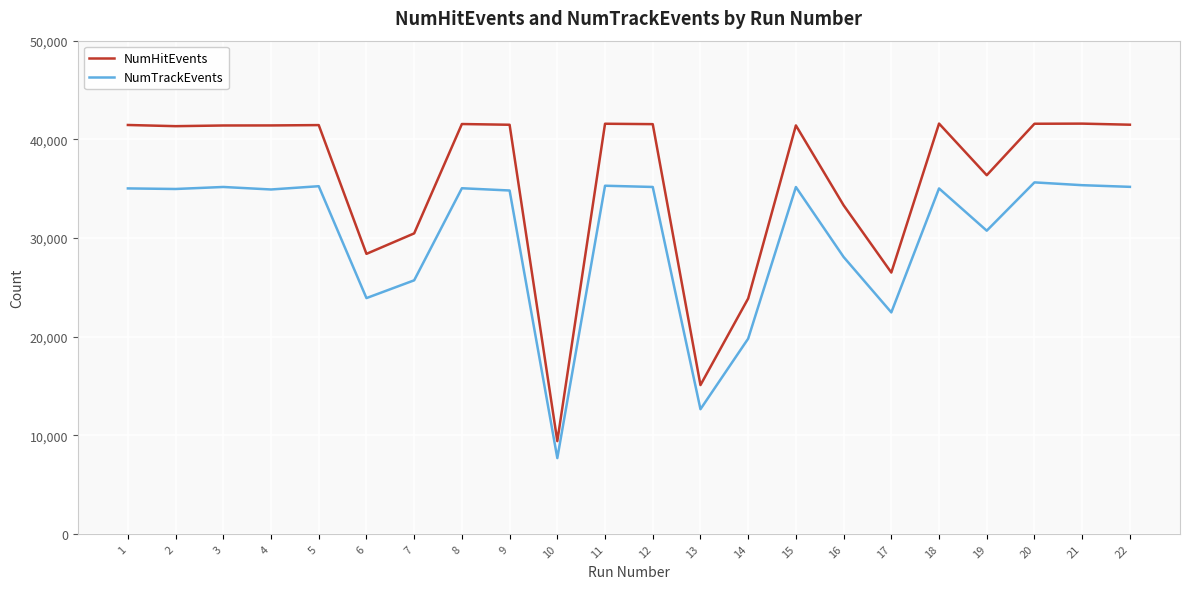

What is the smallest value displayed?

7676